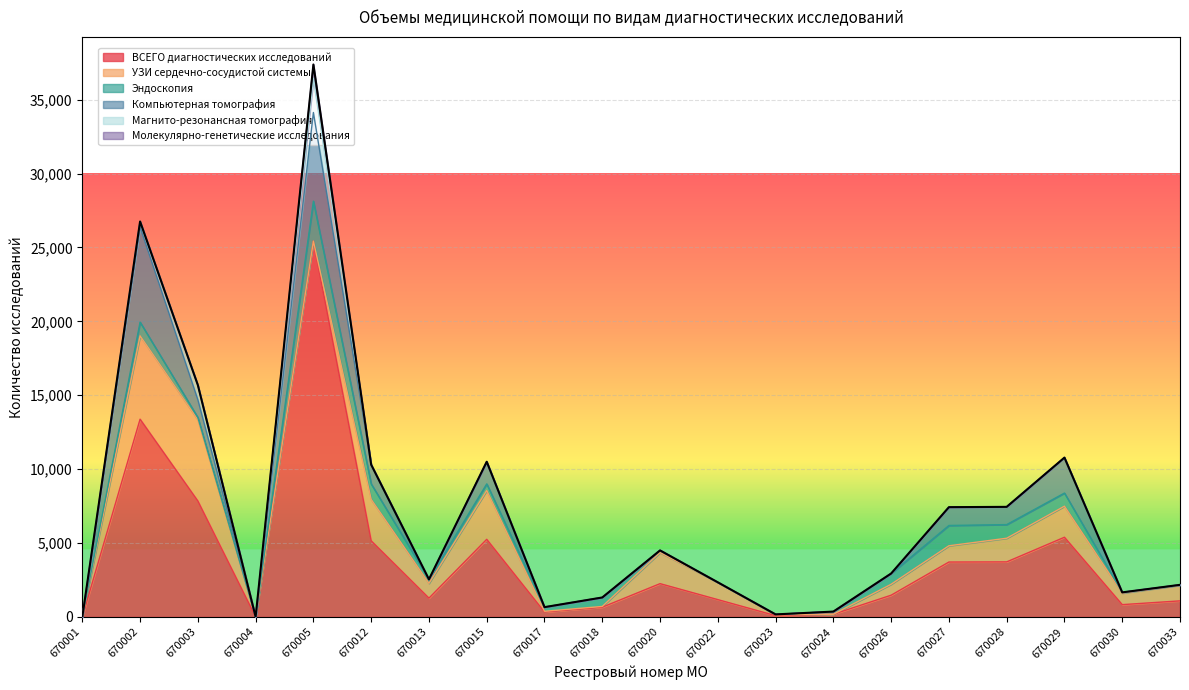

How many values in Эндоскопия are above zero?

17